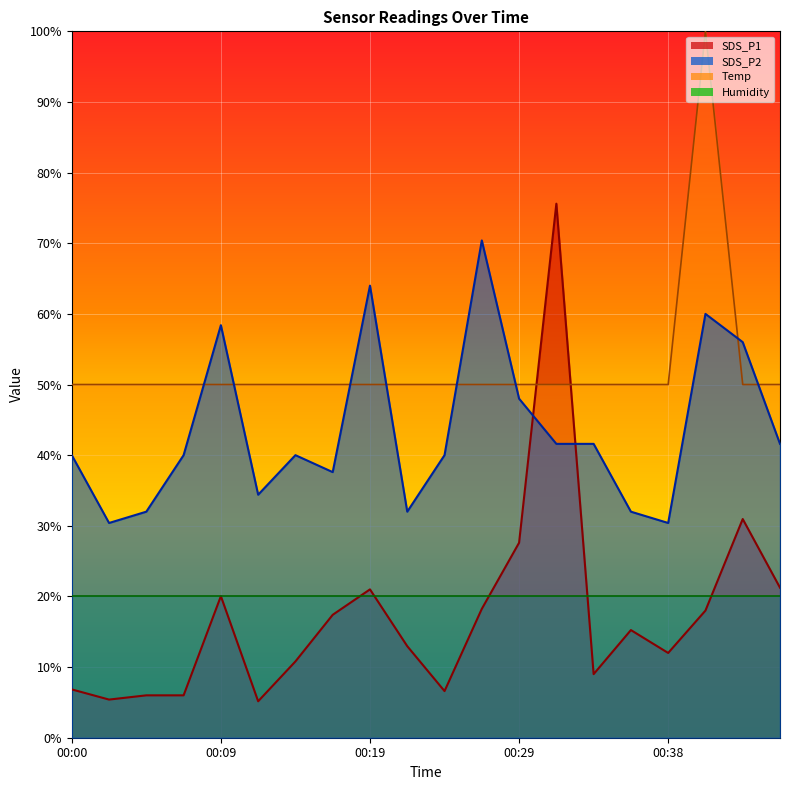

Where do SDS_P2 and Temp first cross each other?

00:07 and 00:09